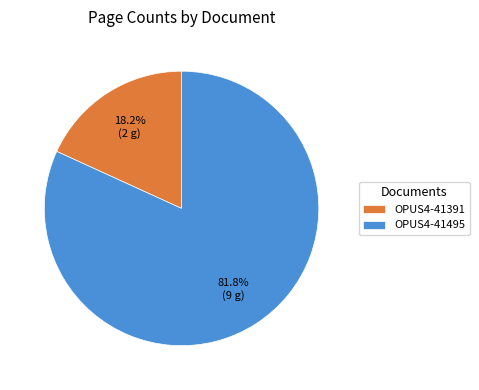

Does OPUS4-41495 account for over 50% of the chart?

Yes